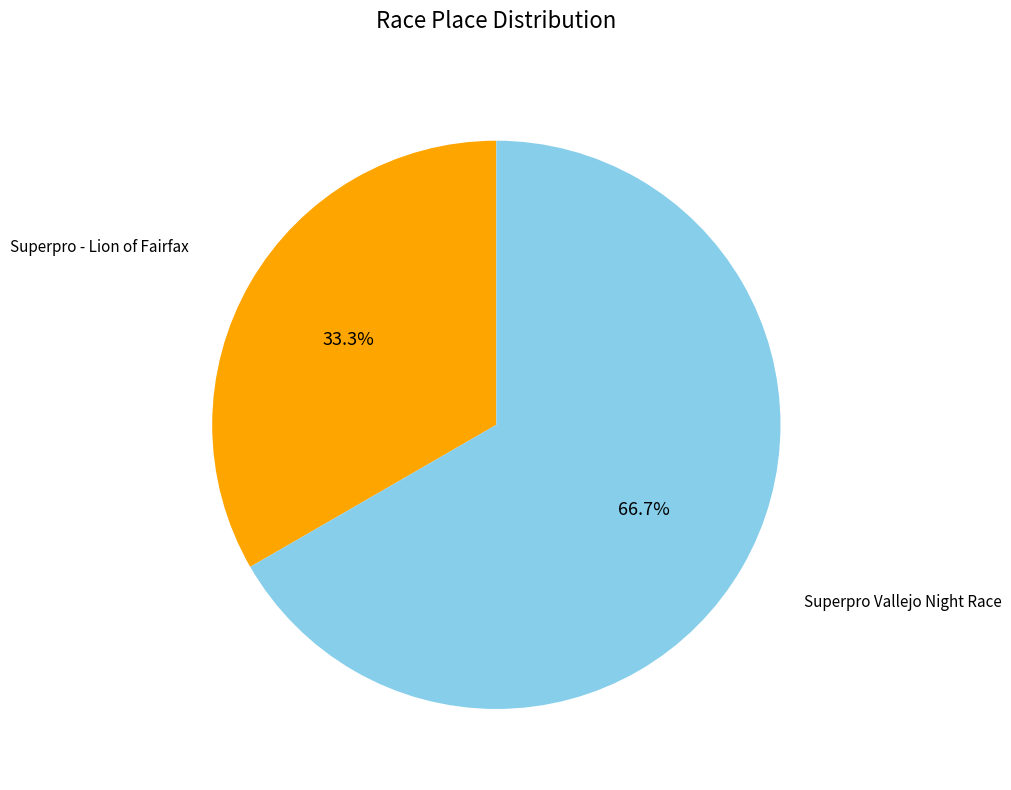

How many segments does this pie chart have?

2